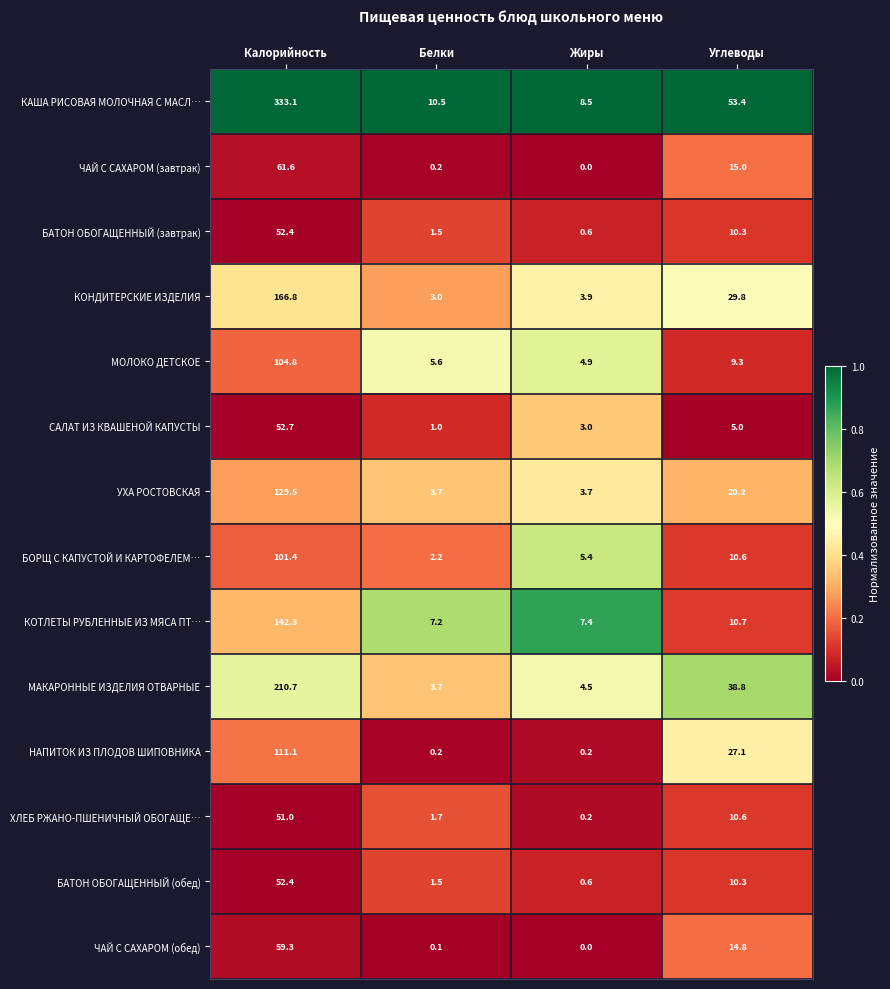

Which series has the widest spread of values?

КАША РИСОВАЯ МОЛОЧНАЯ С МАСЛ…